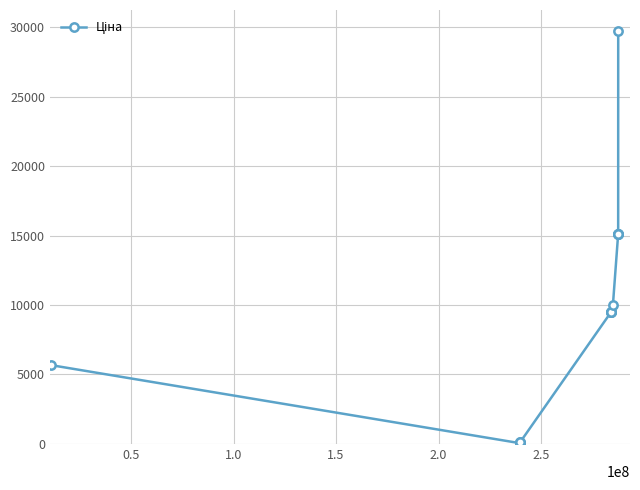

What is the difference between the maximum and second lowest values?

29690.2